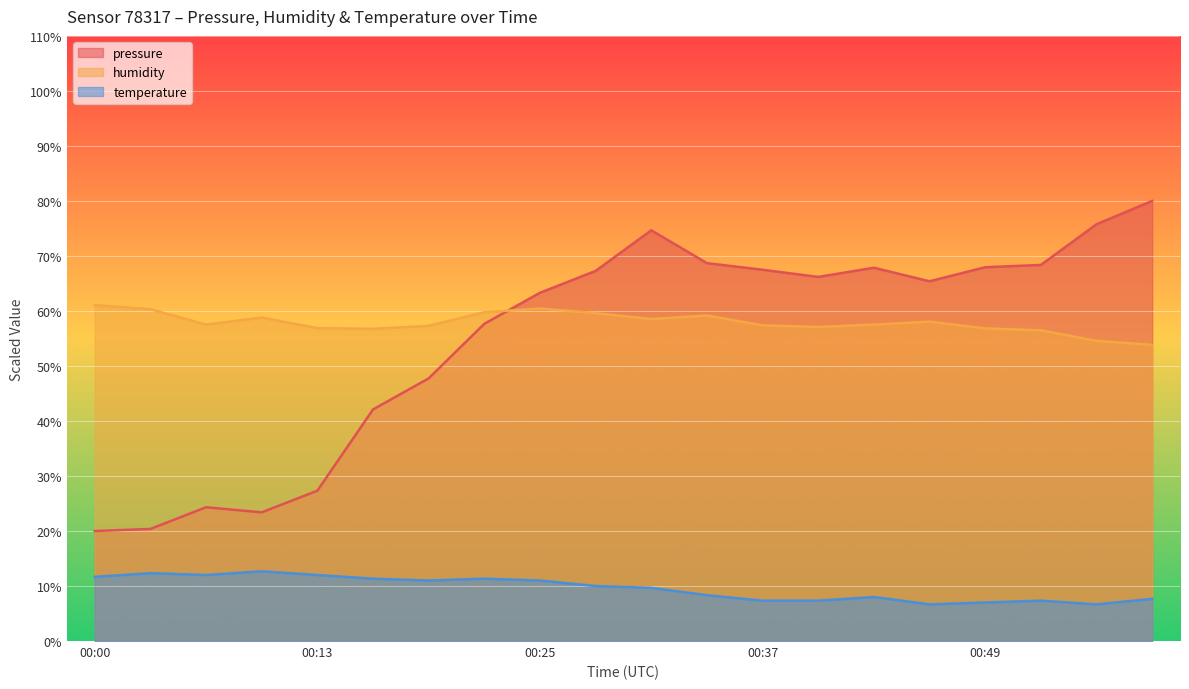

At which category is the sum across all series the highest?

2023-03-15T00:31:28